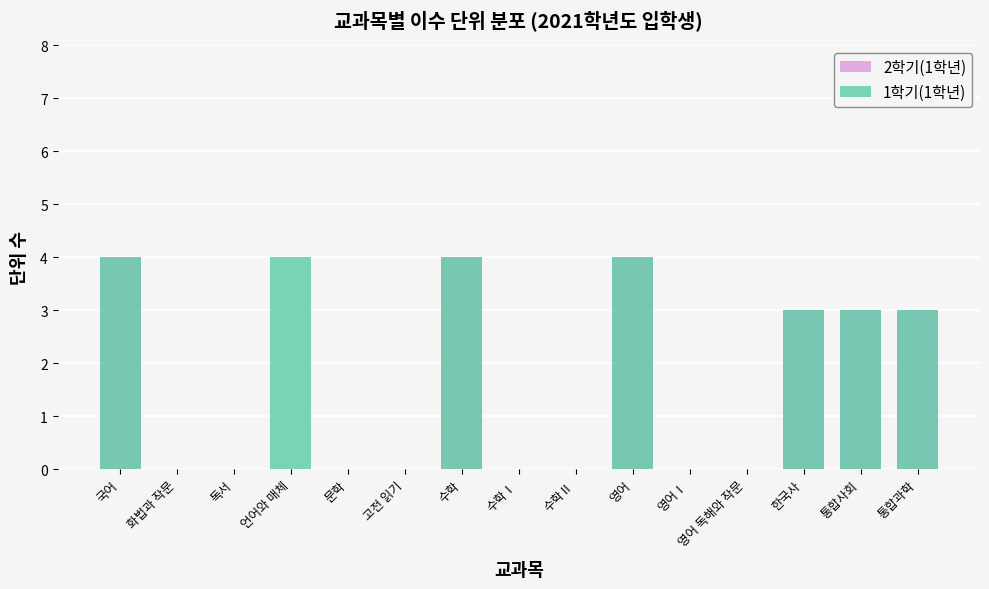

At how many categories does at least one series exceed 3?

4